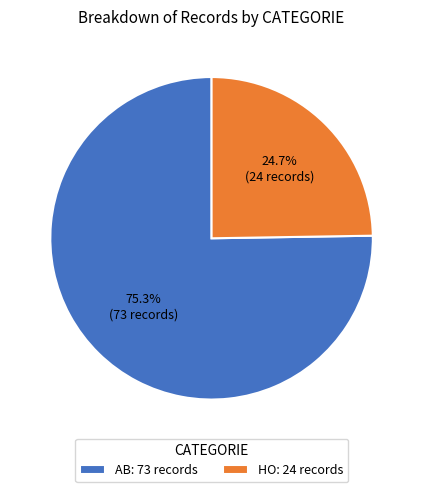

What is the smallest slice in the pie chart?

HO